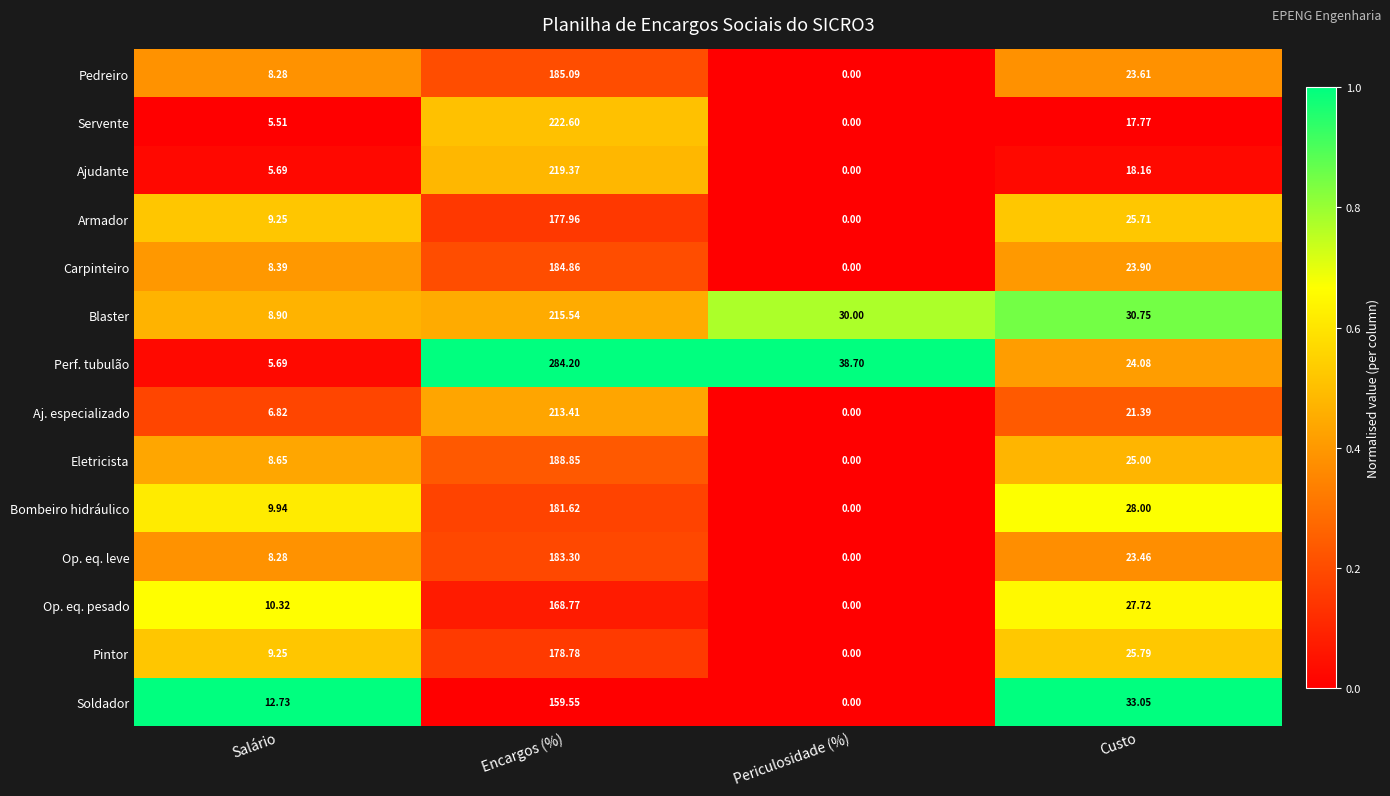

Between Salário and Periculosidade (%), which series saw the biggest shift?

Perf. tubulão